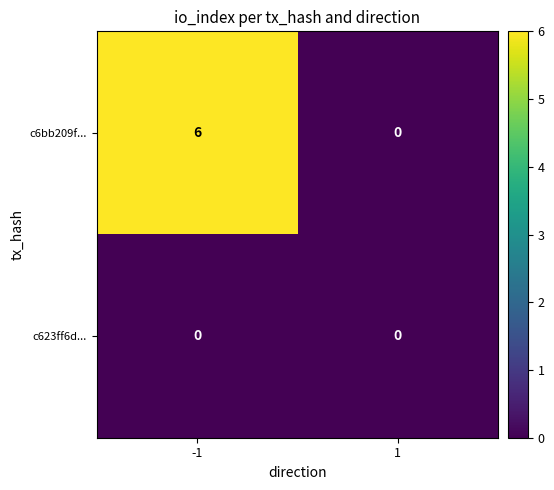

At which category is the sum across all series the highest?

-1